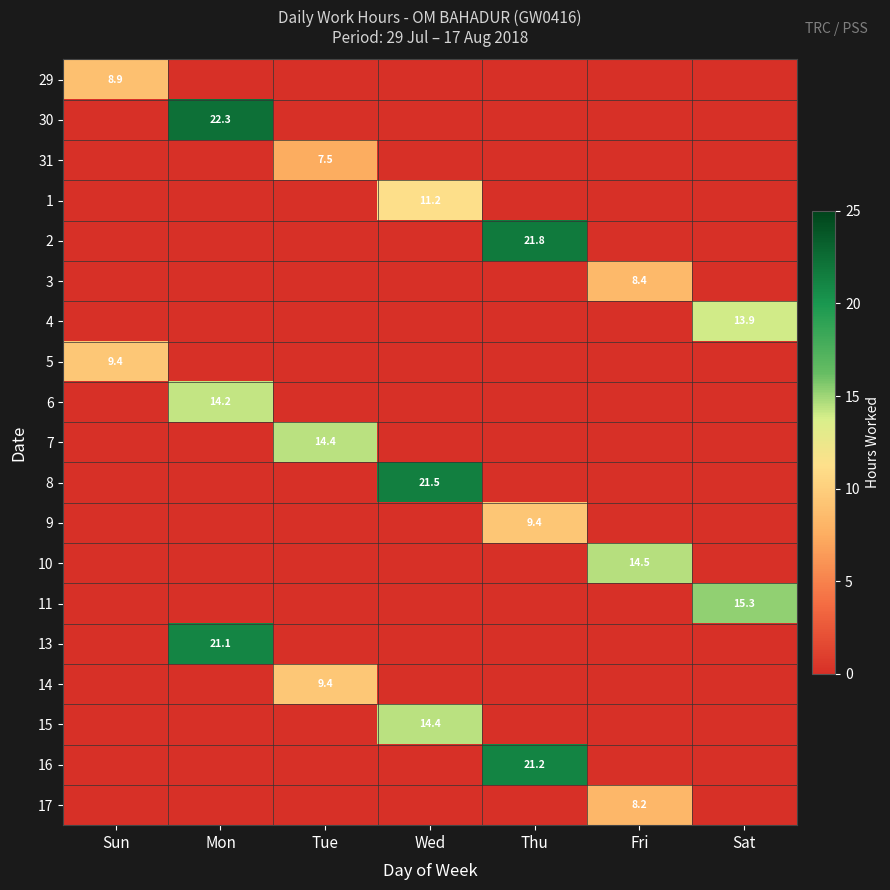

The value of 7 at Tue is 14.4. True or false?

True